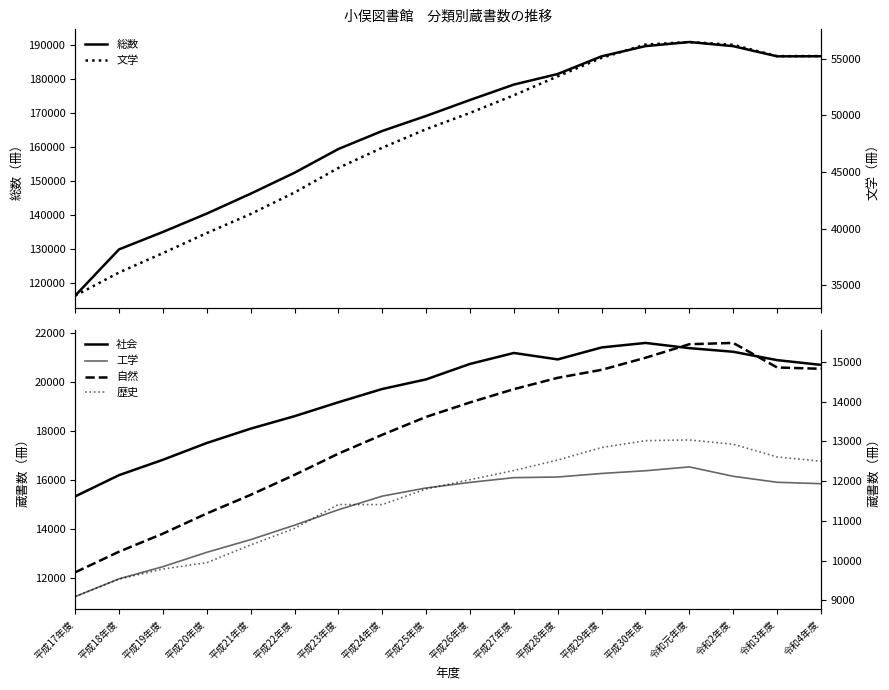

Read the 文学 value at 平成25年度, to the nearest 100.

48800